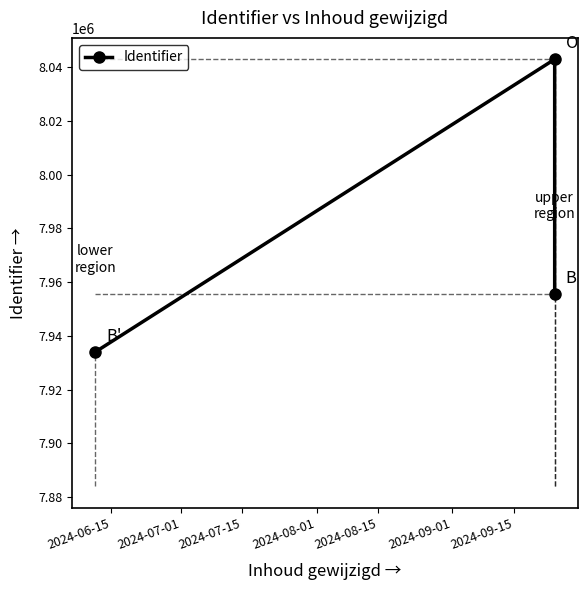

What is the value of the 2nd point from the left?

8042891